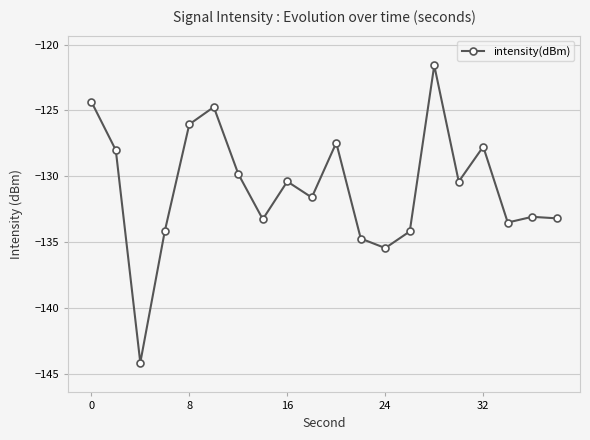

What is the difference between the maximum and minimum values?

22.6